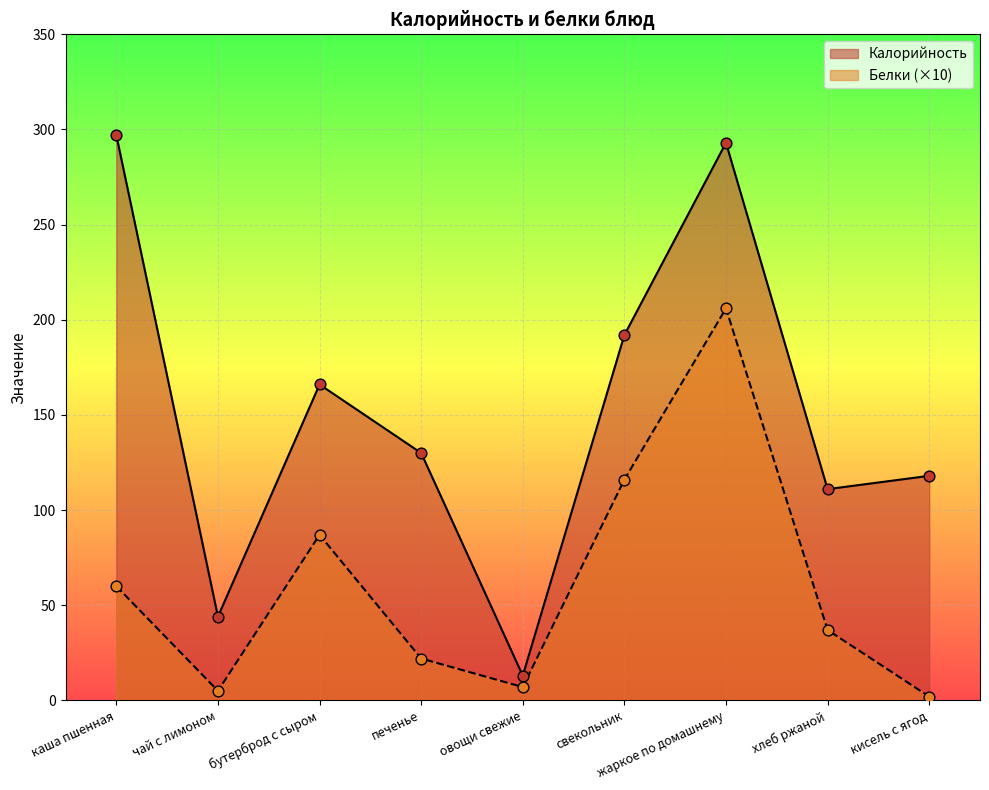

Is the value of Белки at свекольник greater than the value of Калорийность at кисель с ягод?

No